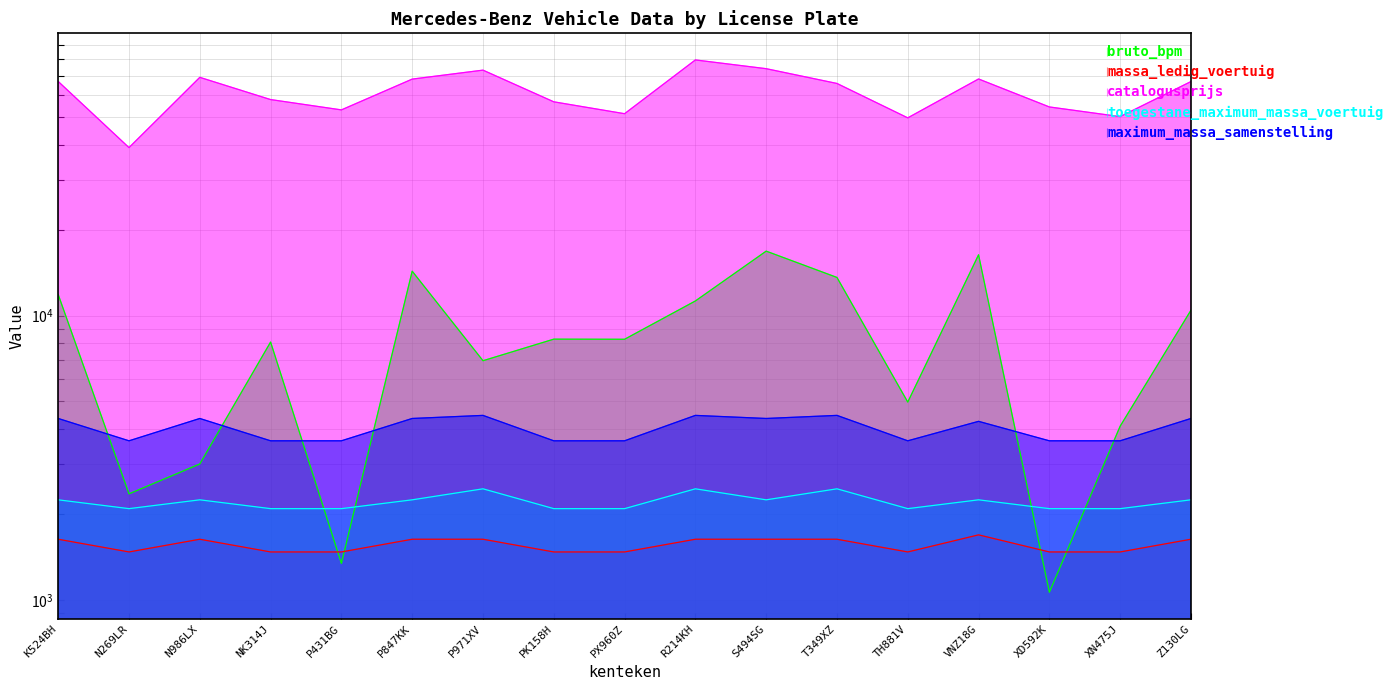

What is the sum of the toegestane_maximum_massa_voertuig values at S494SG and XD592K?

4345